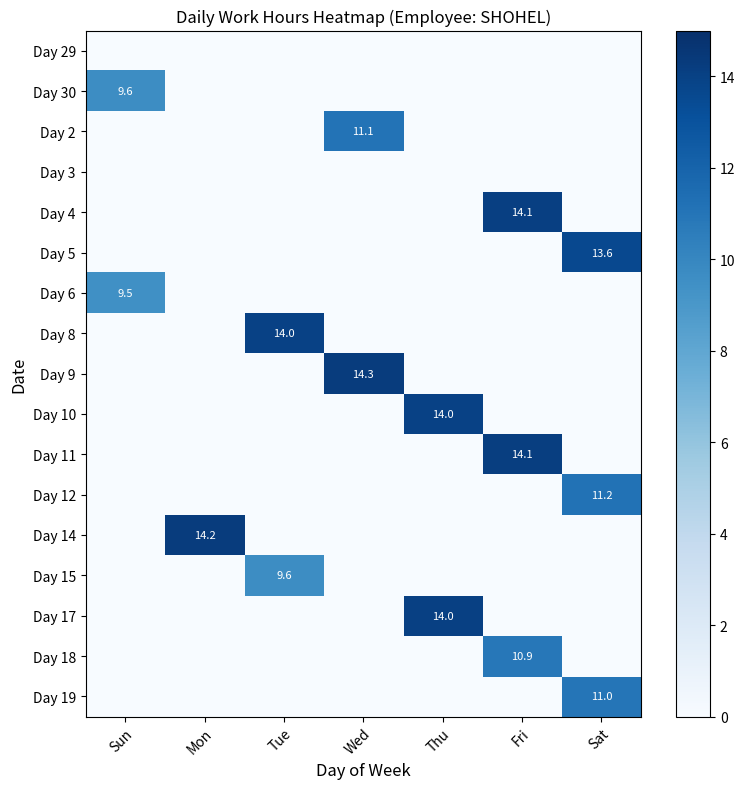

The value of Day 5 at Sat is 13.6. True or false?

True